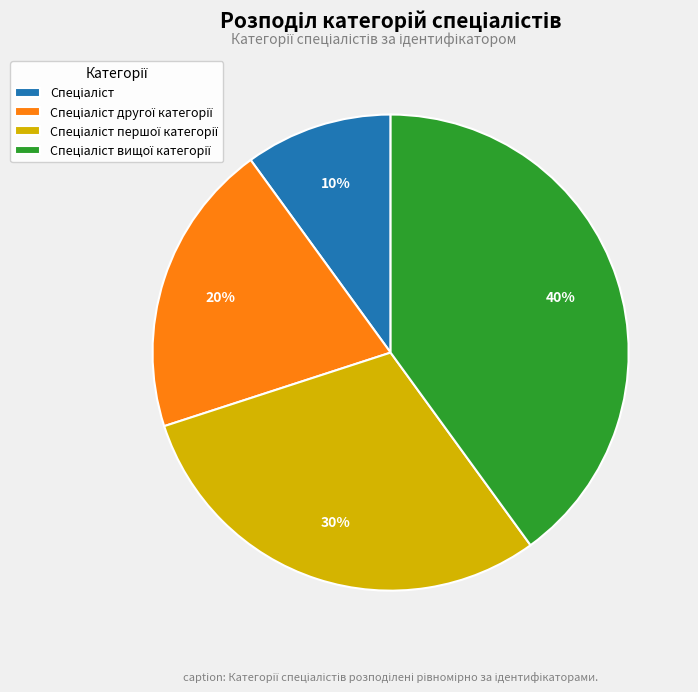

To the nearest percent, what is the average slice percentage?

25%